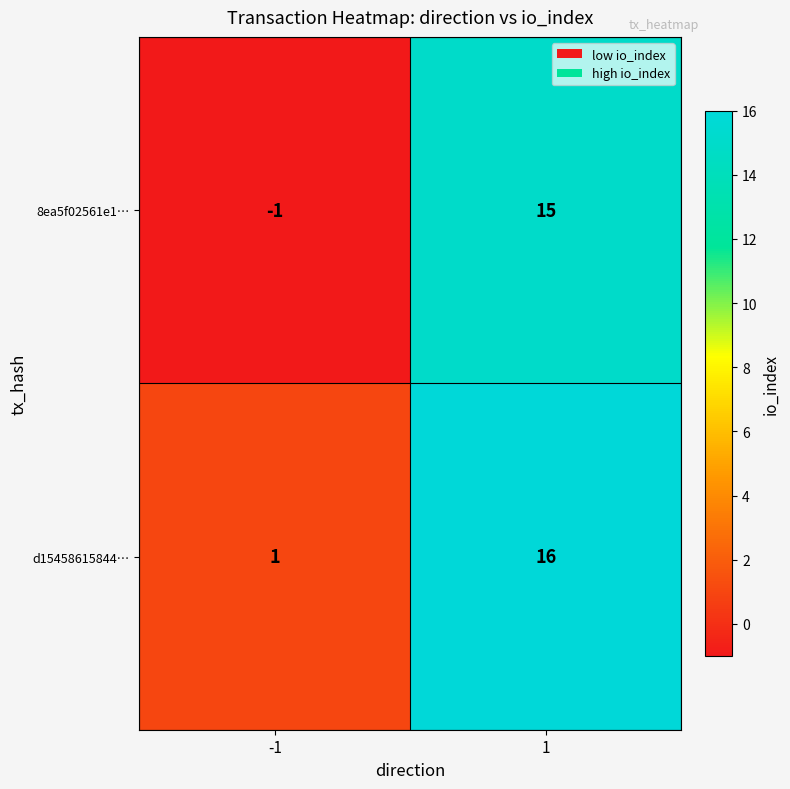

Is it true that 8ea5f02561e1… equals 22 at 1?

False